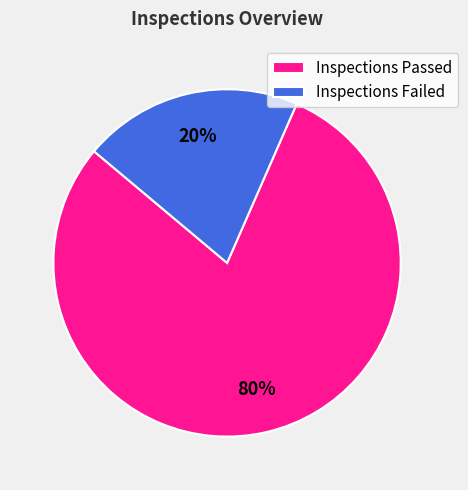

What percentage is the Inspections Failed slice, to the nearest percent?

20%